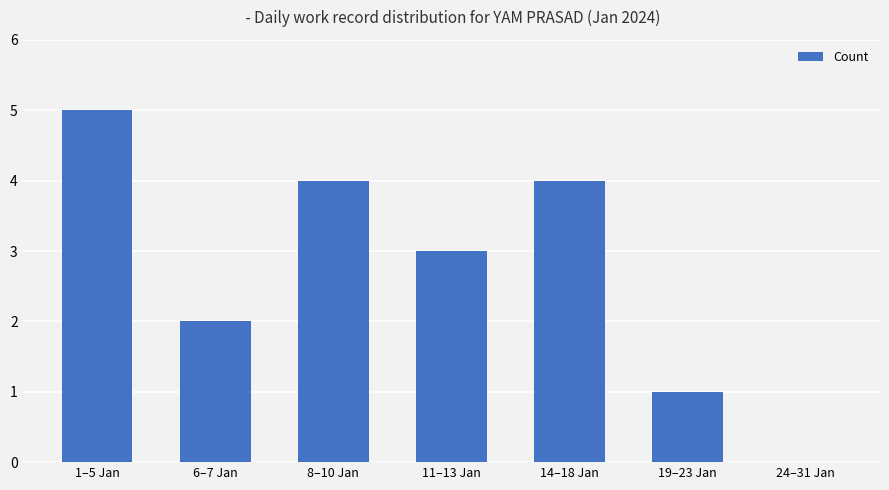

What is the ratio of the value at 6–7 Jan to the value at 11–13 Jan?

0.7